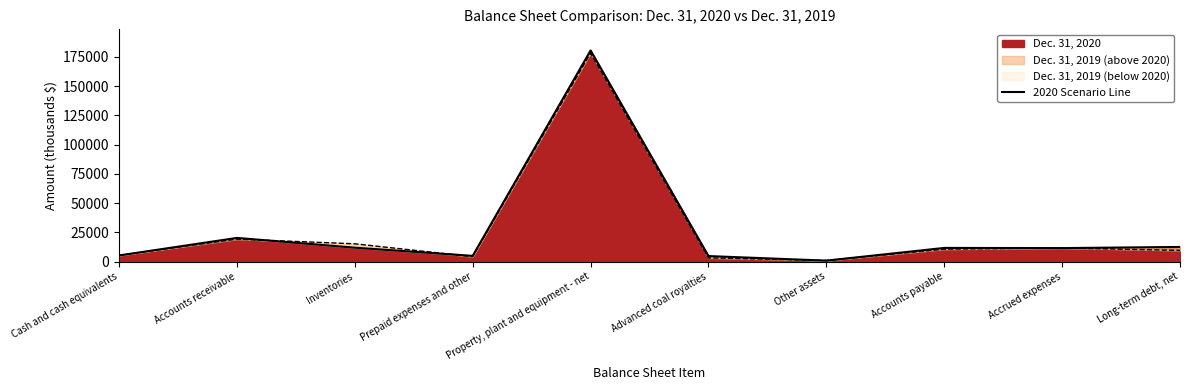

Reading right to left, what are all the values shown in this chart?

Long-term debt, net=12578	Accrued expenses=11591	Accounts payable=11742	Other assets=885	Advanced coal royalties=4784	Property, plant and equipment - net=180455	Prepaid expenses and other=4953	Inventories=11947	Accounts receivable=20299	Cash and cash equivalents=5300